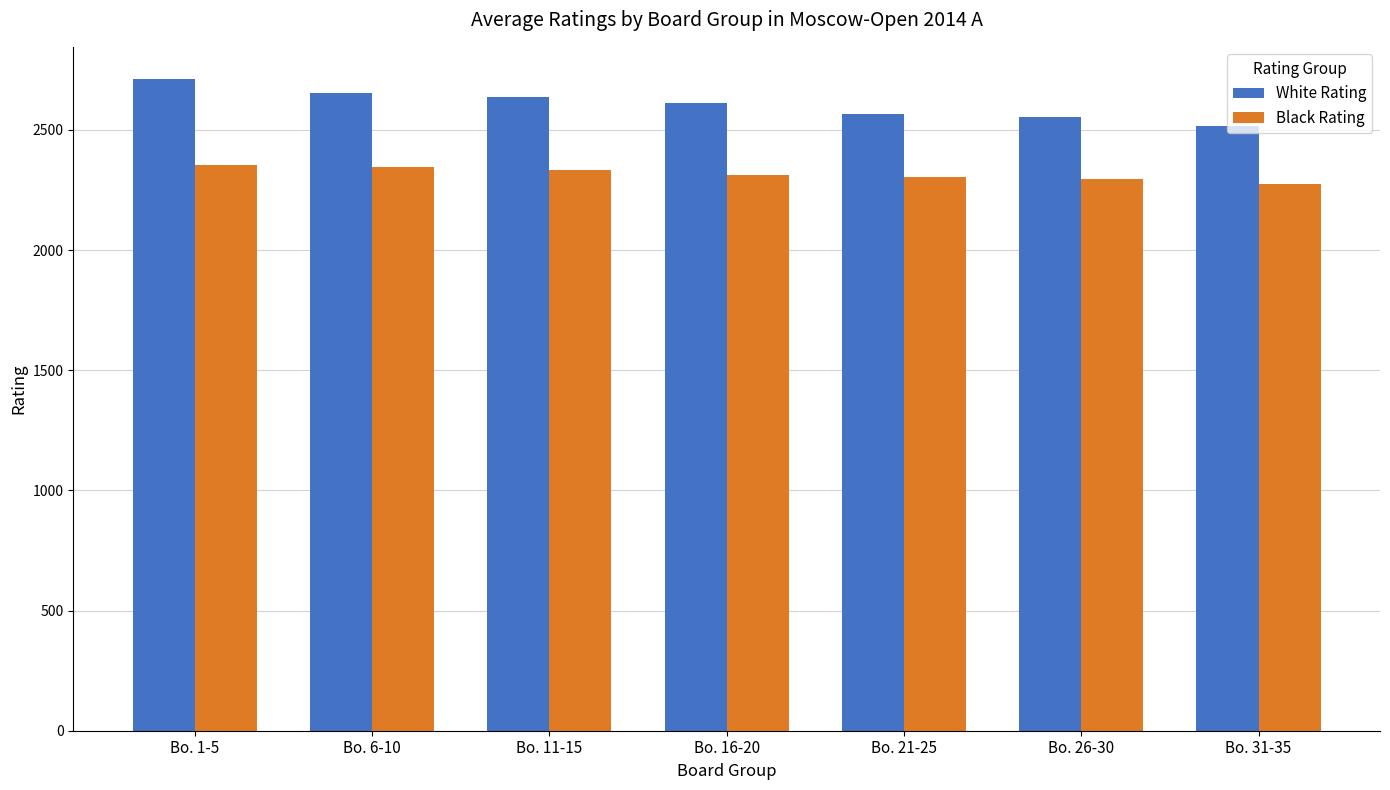

What is the difference between the highest and lowest values at Bo. 6-10?

308